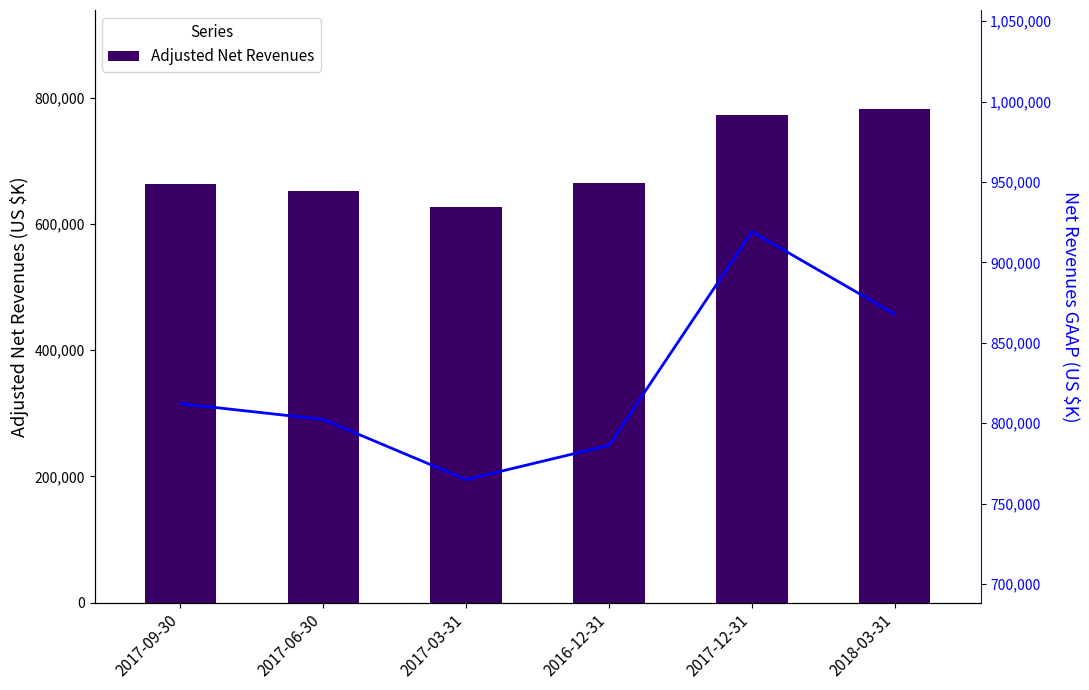

Which has a higher value, 2016-12-31 or 2017-03-31?

2016-12-31